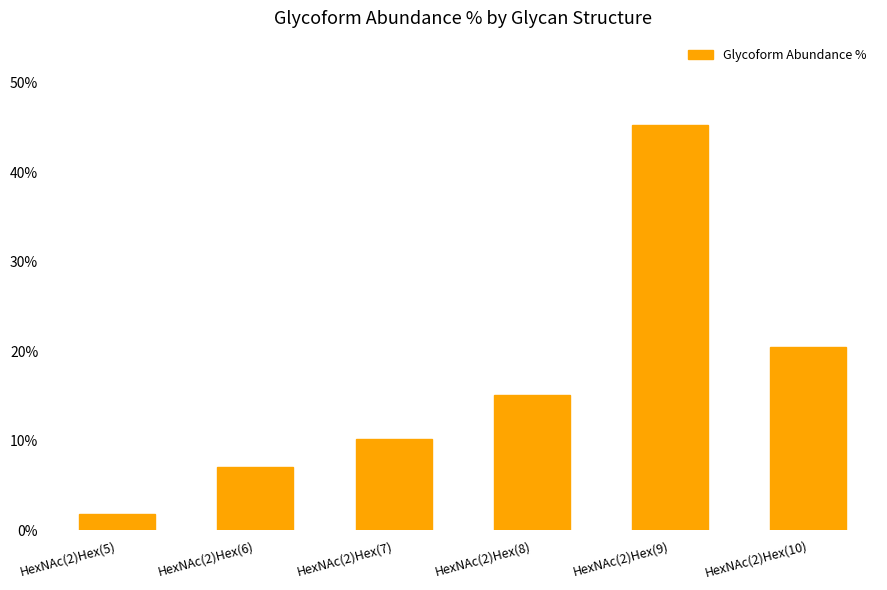

How many data points does each series have?

6